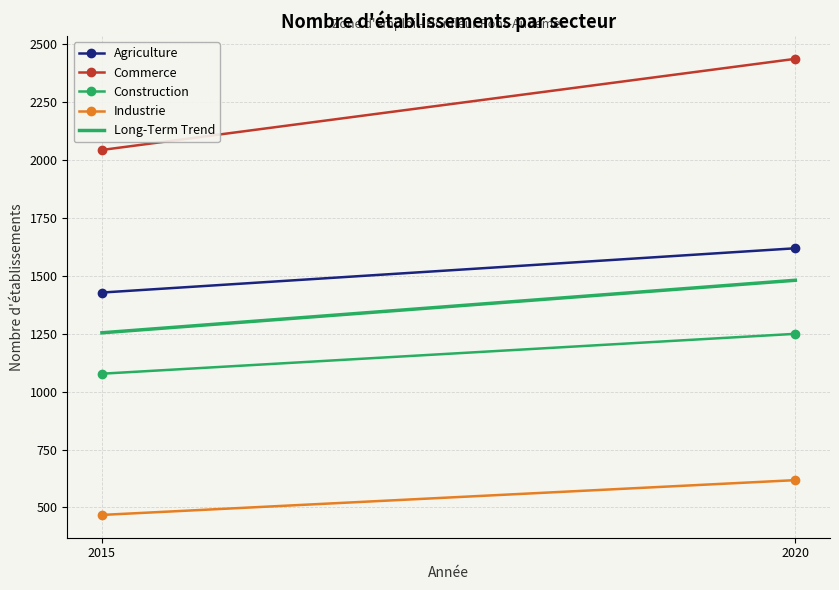

Reading right to left, what are all the values shown in this chart?

Agriculture: 1618	1427
Commerce: 2435	2042
Construction: 1249	1077
Industrie: 618	468